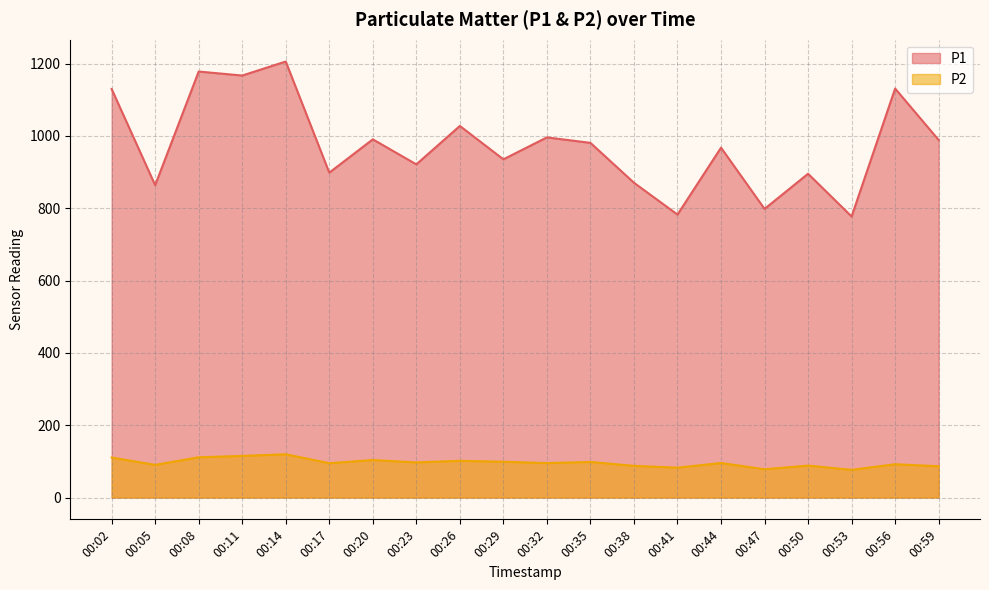

True or false: P1 and P2 cross at least once.

False